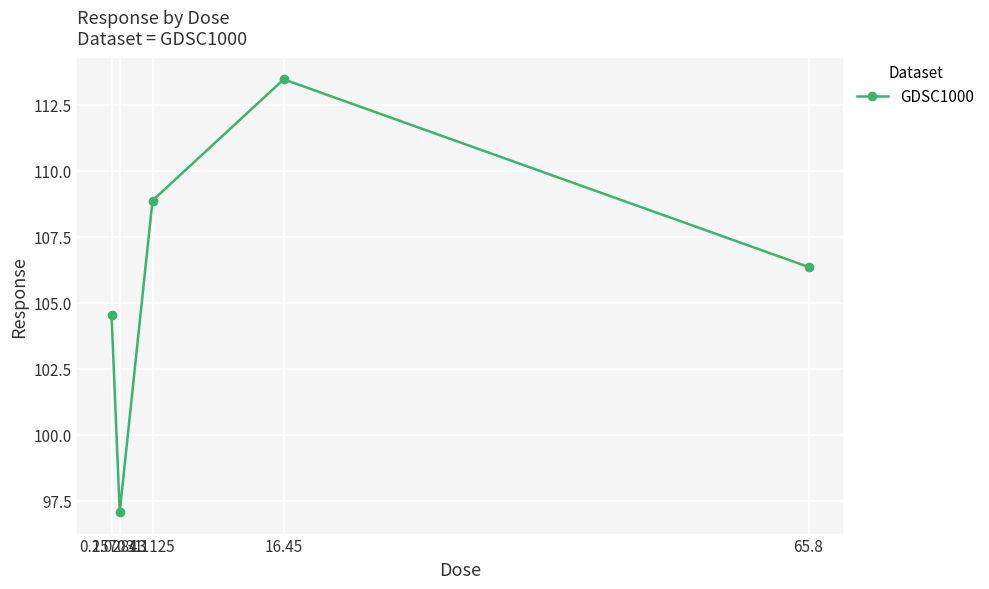

What is the label of the 2nd point from the right?

16.45